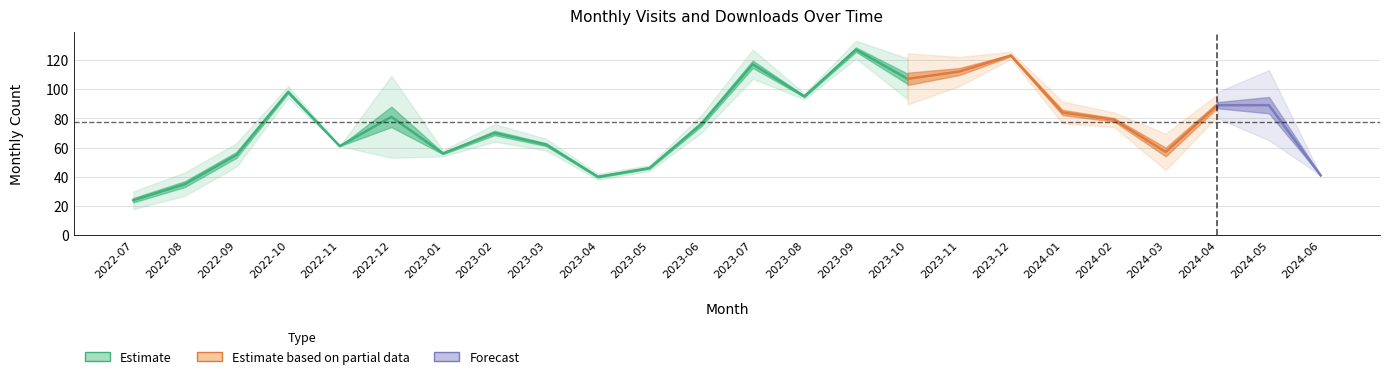

True or false: monthly_visit and monthly_download_resource intersect in this chart.

False